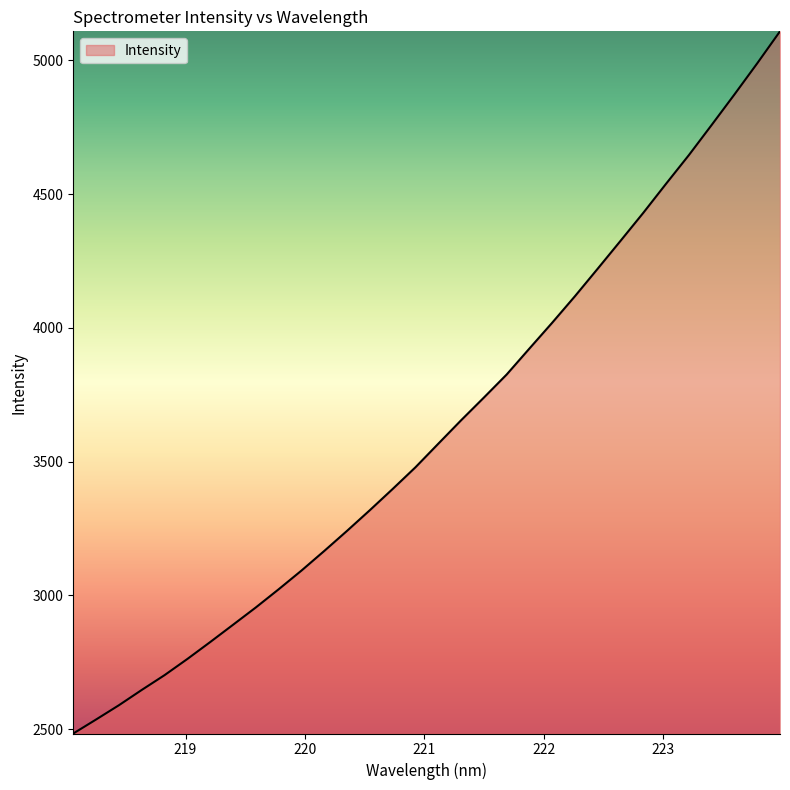

True or false: the data has more than 2 interior local peaks.

False